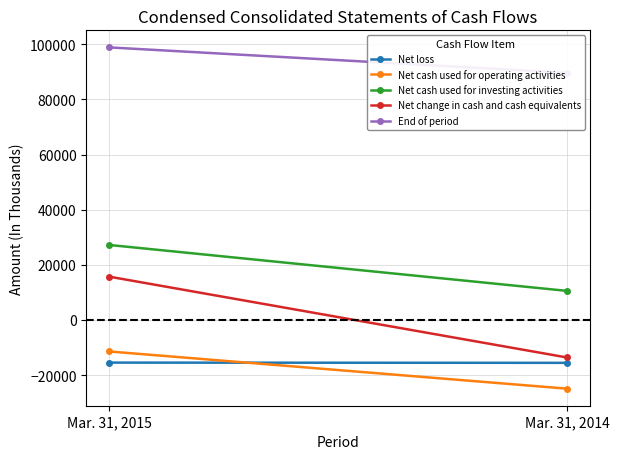

Which series changed the most between Mar. 31, 2015 and Mar. 31, 2014?

Net change in cash and cash equivalents